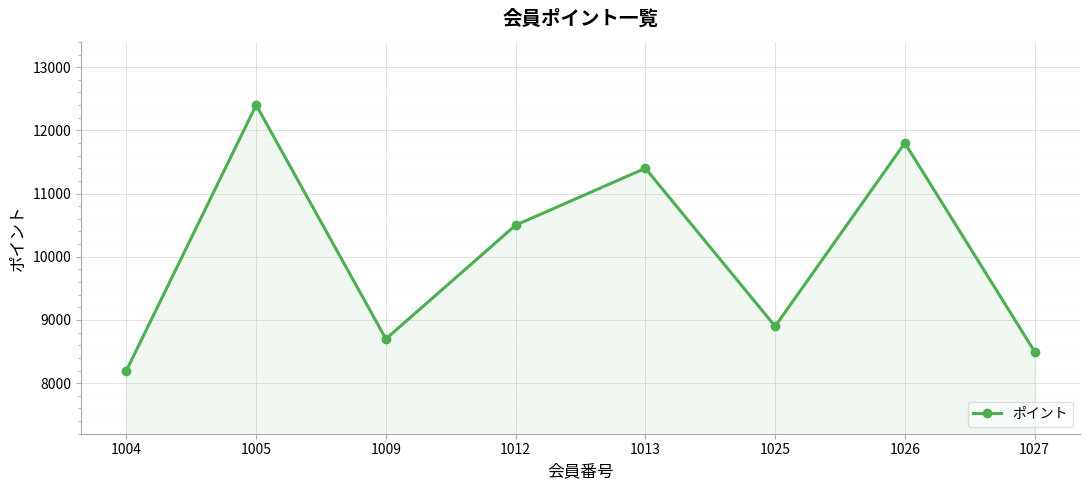

Which category has the highest value across all series?

1005